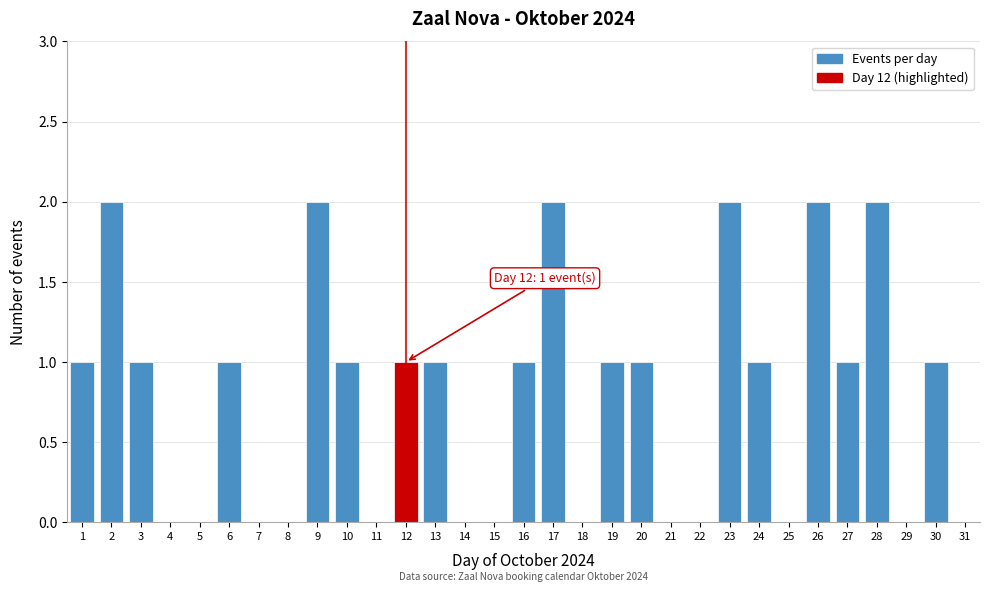

Is it true that the value at 28 is 2?

True